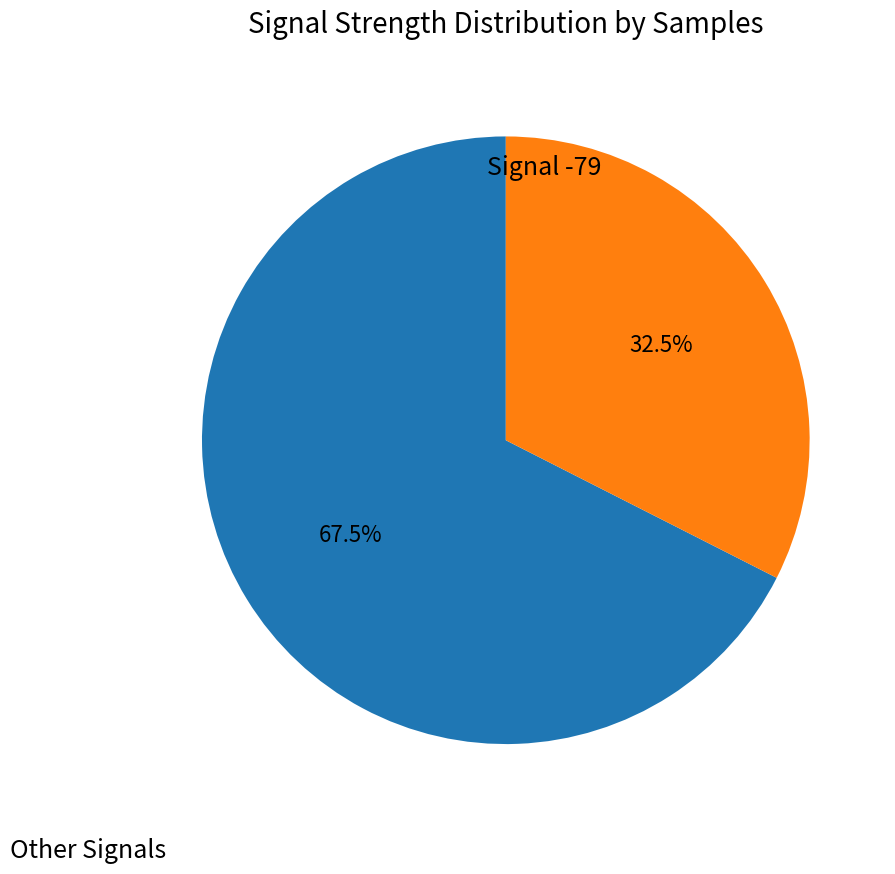

Is there any slice that represents more than half of the pie?

Yes